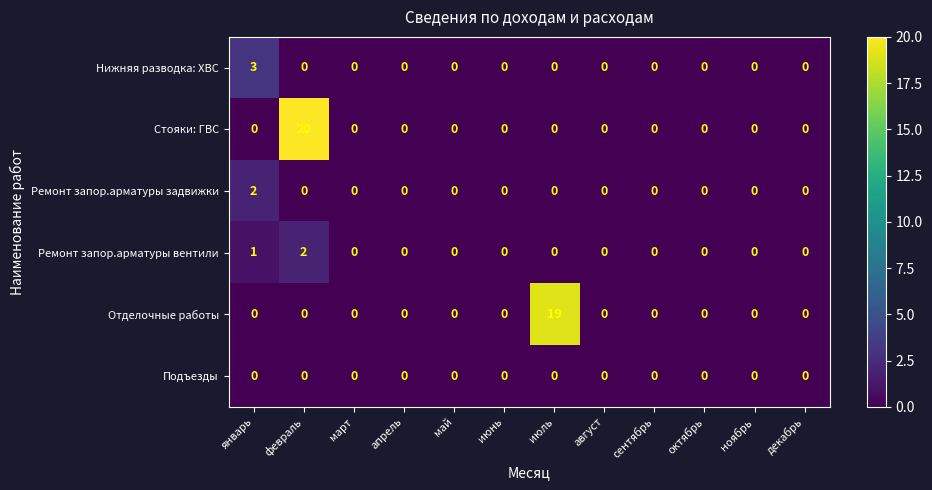

The value of Ремонт запор.арматуры задвижки at август is 0. True or false?

True